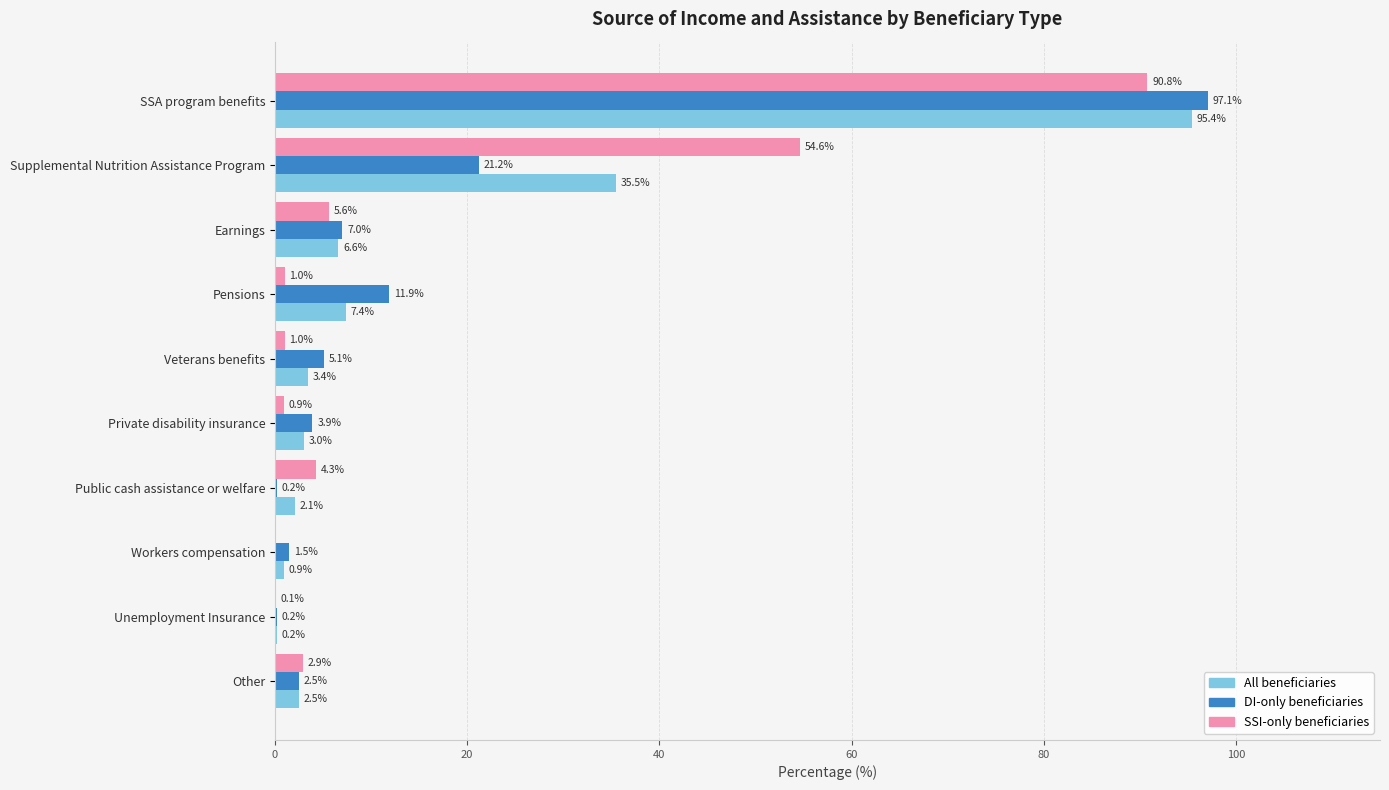

At which label is DI-only beneficiaries closest to 48?

Supplemental Nutrition Assistance Program